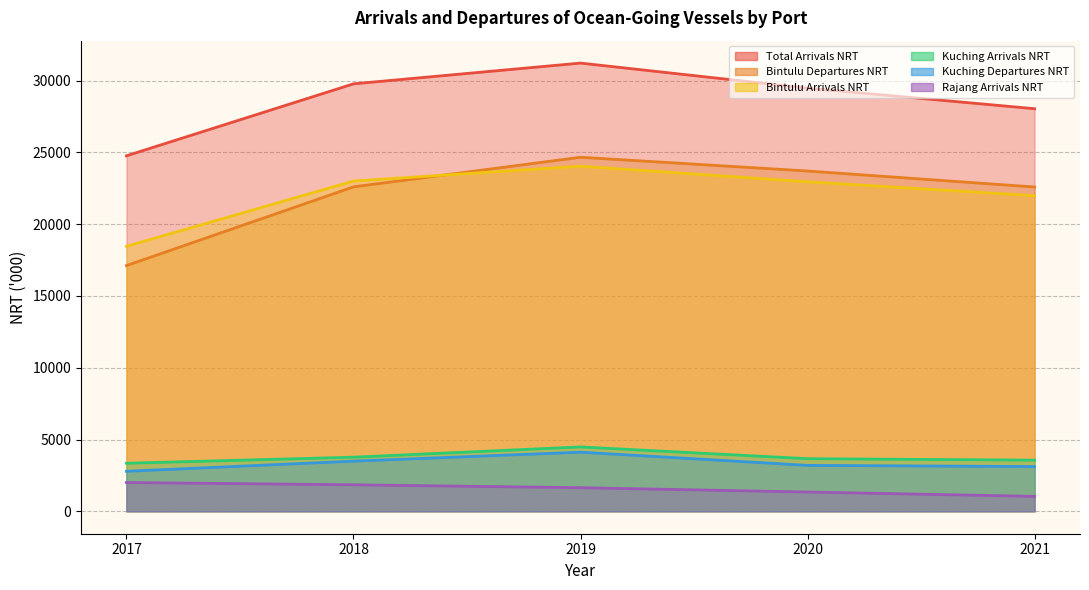

Reading left to right, transcribe all the data shown in this chart.

Kuching Arrivals NRT: 2017=3347.0	2018=3769.0	2019=4483.2	2020=3665.1	2021=3563.0
Kuching Departures NRT: 2017=2787.0	2018=3494.0	2019=4118.6	2020=3198.7	2021=3117.0
Bintulu Arrivals NRT: 2017=18457.0	2018=23002.0	2019=24036.2	2020=22949.4	2021=21981.0
Bintulu Departures NRT: 2017=17113.0	2018=22595.0	2019=24658.2	2020=23700.8	2021=22586.0
Total Arrivals NRT: 2017=24759.0	2018=29771.0	2019=31217.0	2020=29473.2	2021=28039.0
Rajang Arrivals NRT: 2017=2006.0	2018=1847.0	2019=1644.2	2020=1343.9	2021=1040.0